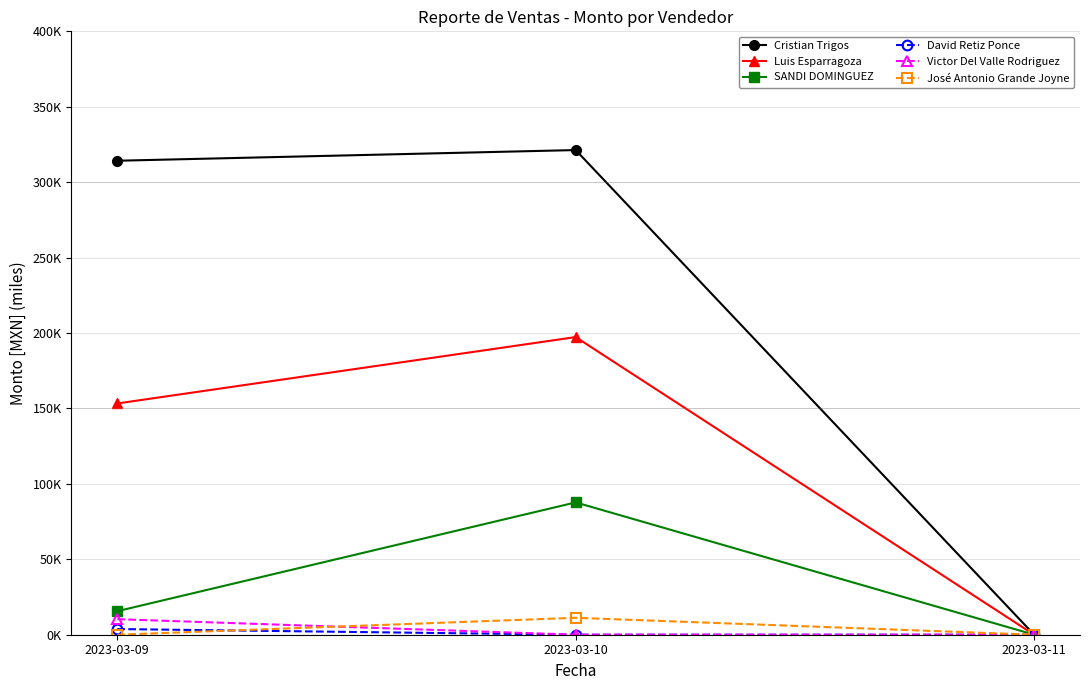

At which label does SANDI DOMINGUEZ first exceed 15?

2023-03-09